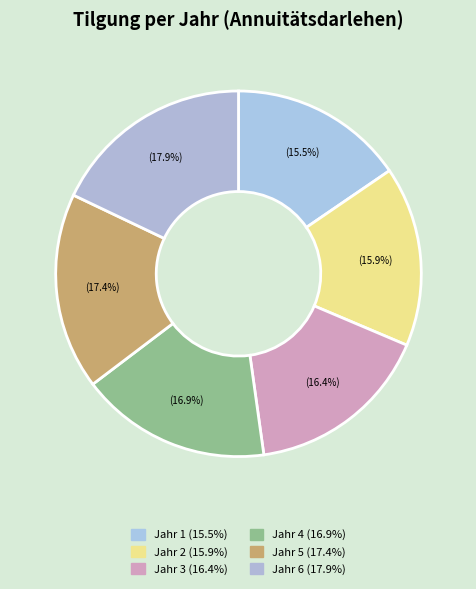

Is Jahr 6 the majority of the pie?

No